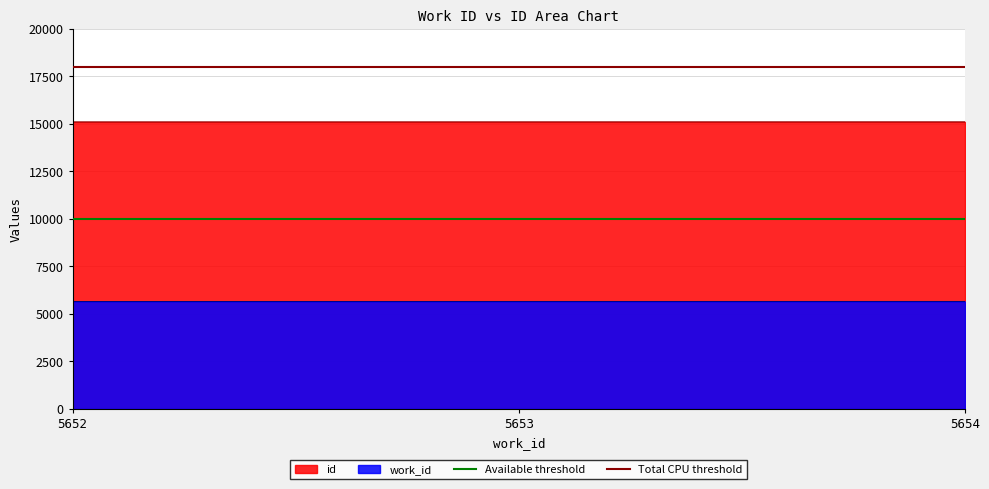

Which category has the lowest value in the Total CPU threshold series?

5652